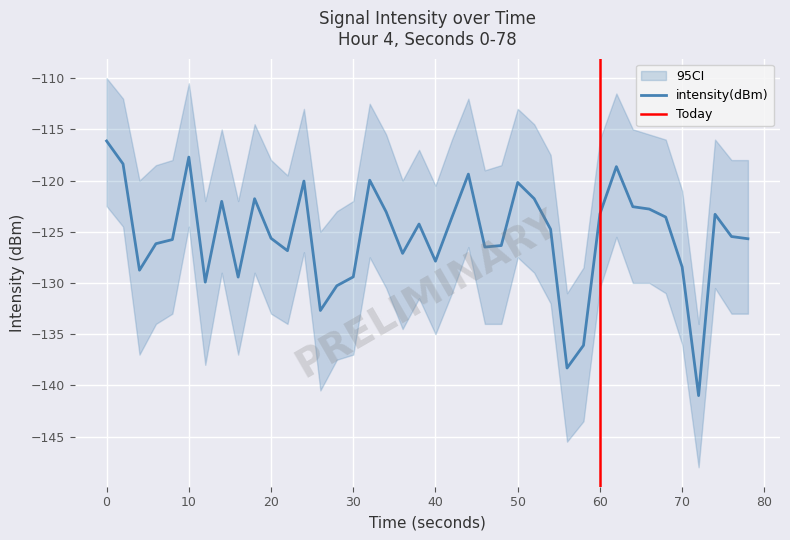

Reading left to right, extract all data points from this chart.

-116.1	-118.4	-128.8	-126.2	-125.8	-117.7	-129.9	-122.0	-129.4	-121.8	-125.6	-126.9	-120.1	-132.7	-130.3	-129.4	-120.0	-123.1	-127.1	-124.2	-127.9	-123.6	-119.4	-126.5	-126.3	-120.2	-121.8	-124.8	-138.3	-136.1	-123.3	-118.6	-122.6	-122.8	-123.6	-128.4	-141.0	-123.3	-125.5	-125.7